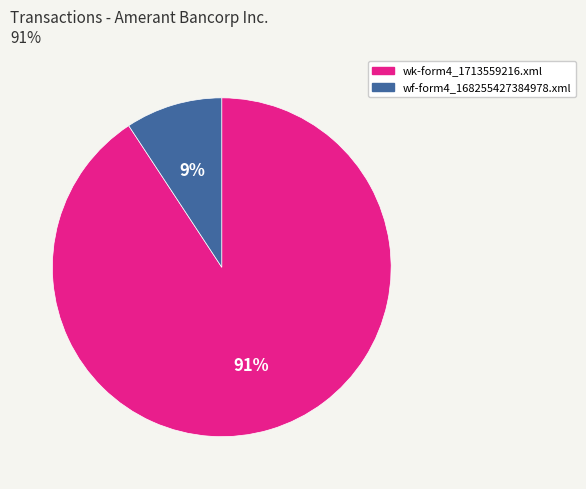

Which slice is the largest?

wk-form4_1713559216.xml